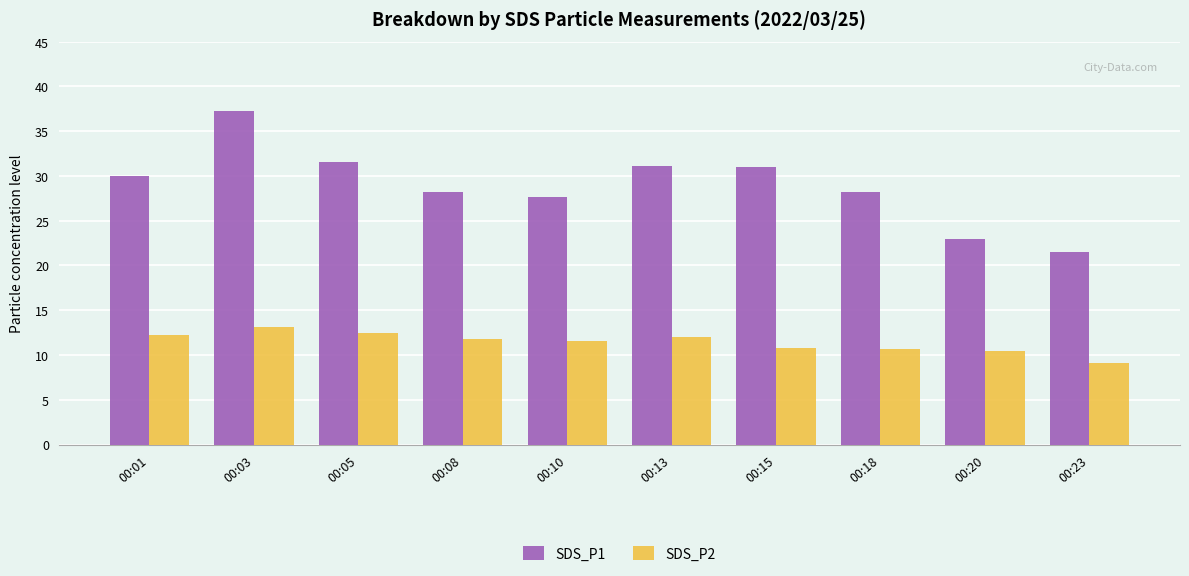

At which category is the sum across all series the highest?

00:03